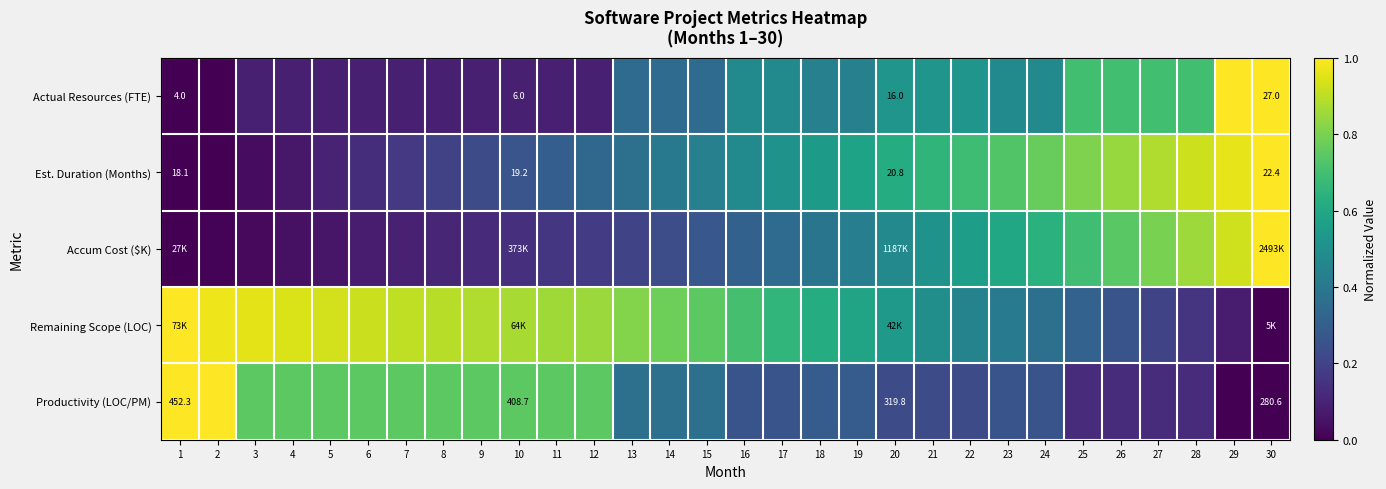

Rank the series at 1 from lowest to highest value.

Actual Resources (FTE), Est. Duration (Months), Accum Cost ($K), Remaining Scope (LOC), Productivity (LOC/PM)